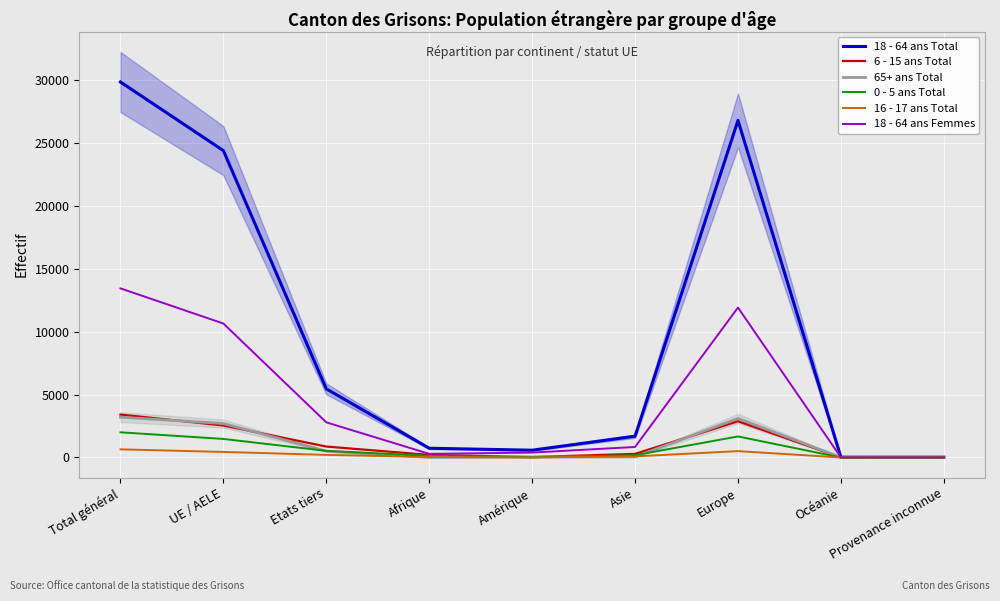

Reading left to right, list all the values displayed in this chart.

18 - 64 ans Total: Total général=29868	UE / AELE=24408	Etats tiers=5460	Afrique=735	Amérique=580	Asie=1693	Europe=26812	Océanie=24	Provenance inconnue=24
6 - 15 ans Total: Total général=3415	UE / AELE=2545	Etats tiers=870	Afrique=206	Amérique=33	Asie=287	Europe=2882	Océanie=0	Provenance inconnue=7
65+ ans Total: Total général=3207	UE / AELE=2701	Etats tiers=506	Afrique=6	Amérique=37	Asie=52	Europe=3104	Océanie=5	Provenance inconnue=3
0 - 5 ans Total: Total général=2003	UE / AELE=1476	Etats tiers=527	Afrique=130	Amérique=12	Asie=183	Europe=1674	Océanie=0	Provenance inconnue=4
16 - 17 ans Total: Total général=648	UE / AELE=442	Etats tiers=206	Afrique=41	Amérique=11	Asie=87	Europe=507	Océanie=0	Provenance inconnue=2
18 - 64 ans Femmes: Total général=13452	UE / AELE=10656	Etats tiers=2796	Afrique=289	Amérique=391	Asie=837	Europe=11924	Océanie=7	Provenance inconnue=4